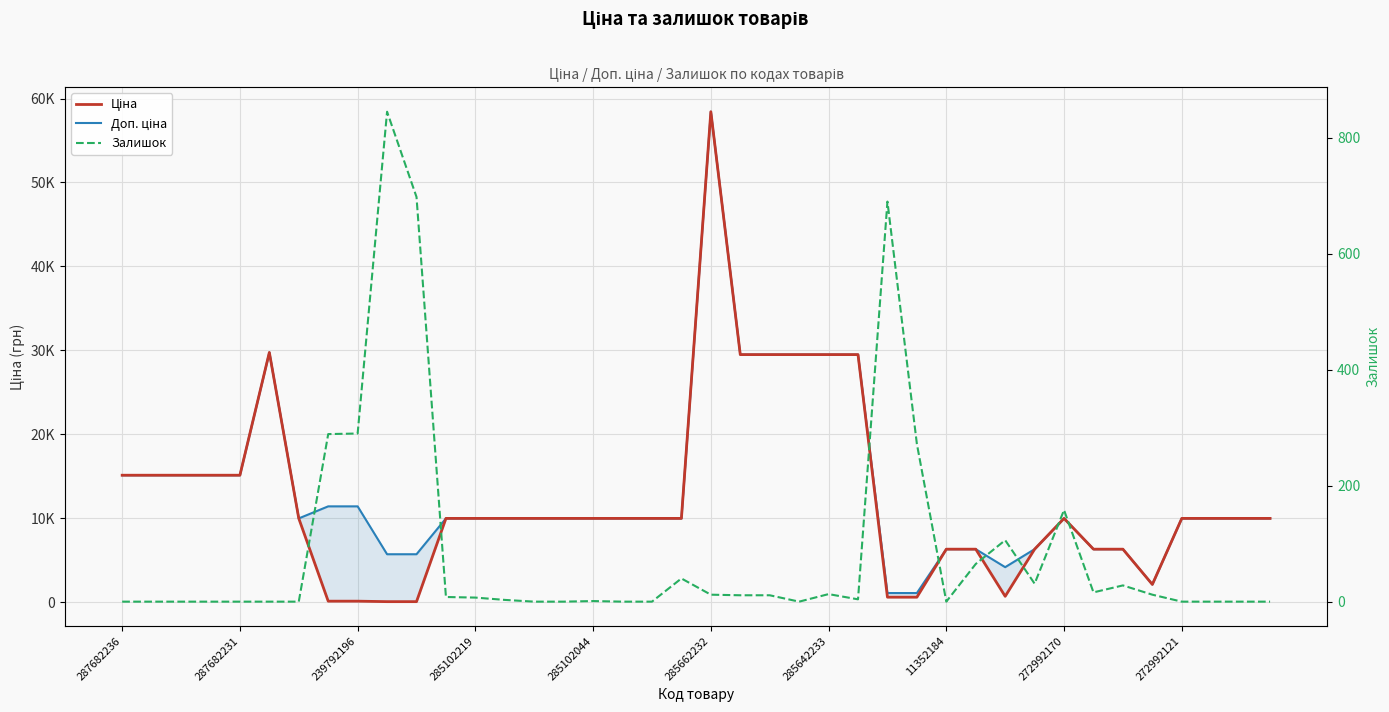

What is the value of the Доп. ціна point at the 4th from the left?

15120.0